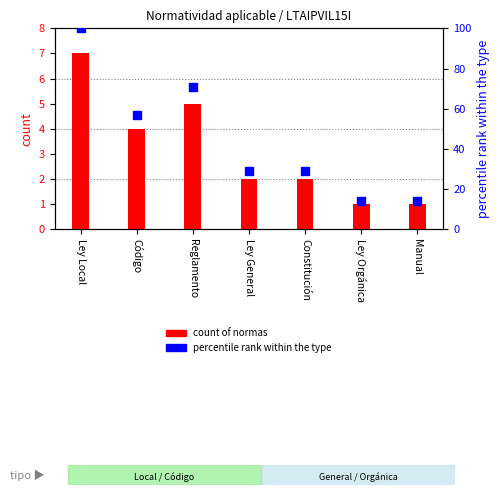

At how many categories does at least one series exceed 21?

5